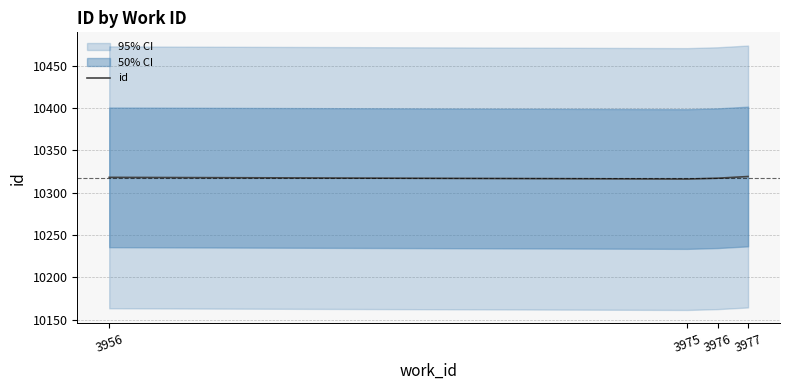

What is the ratio of the value at 3975 to the value at 3956?

1.0